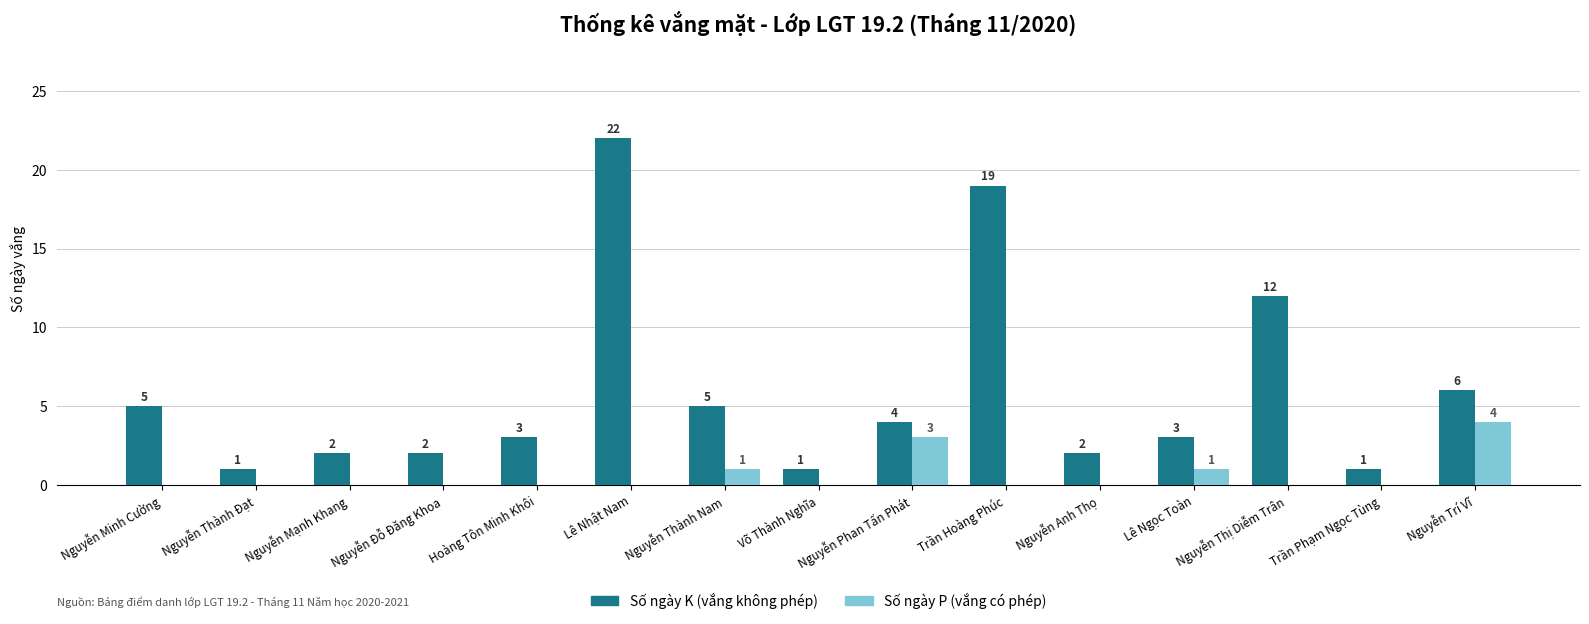

Reading left to right, transcribe all the data shown in this chart.

Số ngày K (vắng không phép): 5	1	2	2	3	22	5	1	4	19	2	3	12	1	6
Số ngày P (vắng có phép): 0	0	0	0	0	0	1	0	3	0	0	1	0	0	4